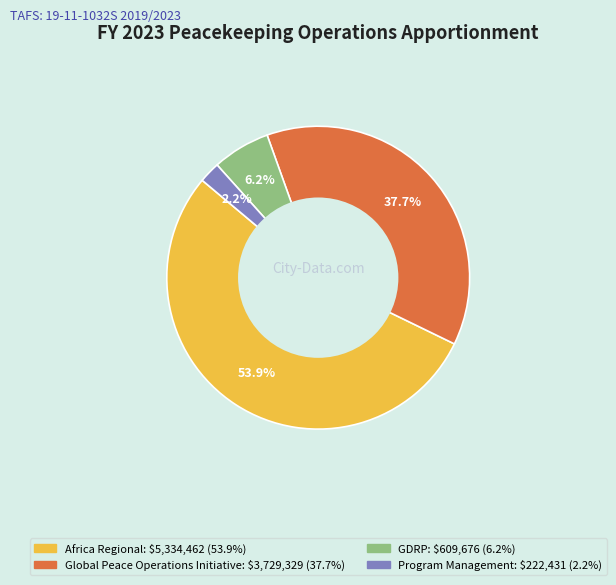

How many slices are in this pie chart?

4